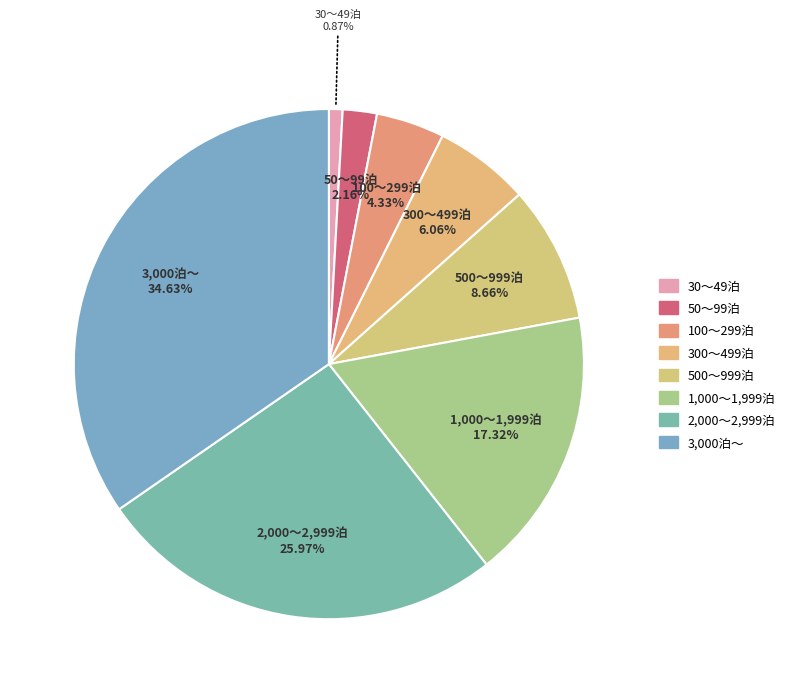

The 500～999泊 slice represents 1% of the pie. True or false?

False